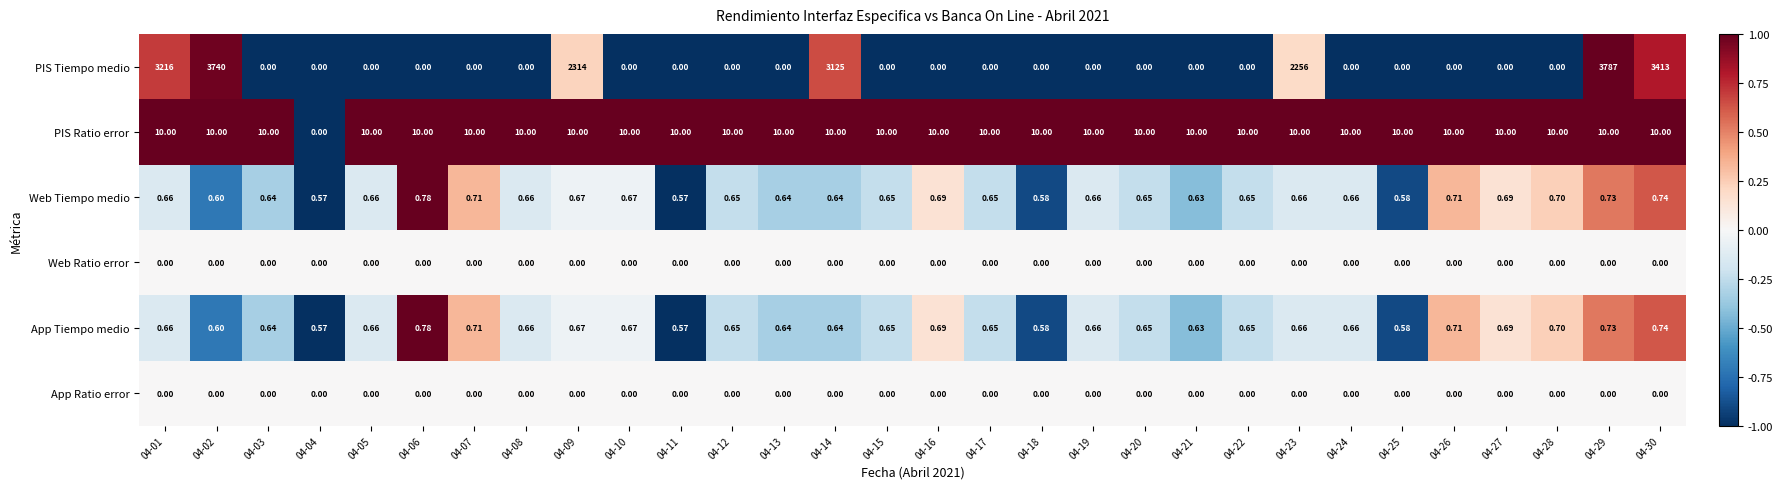

Which series has the largest total across all categories?

PIS Tiempo medio